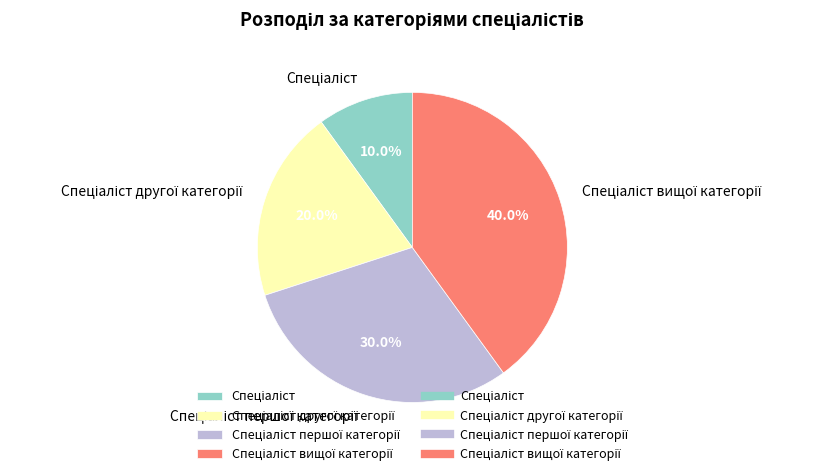

Is there a majority slice in this chart?

No